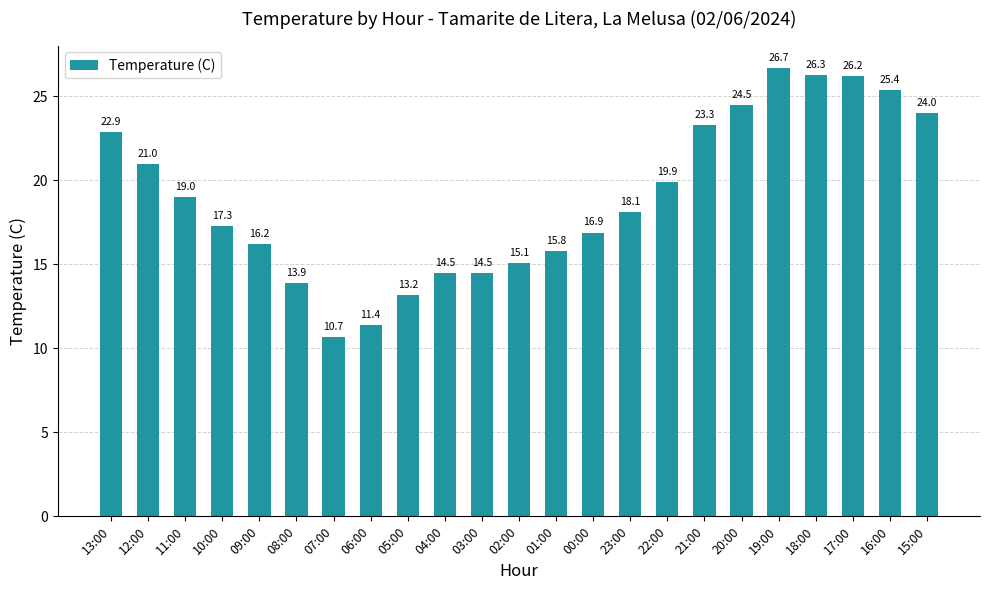

Which category has the lowest value across all series?

07:00